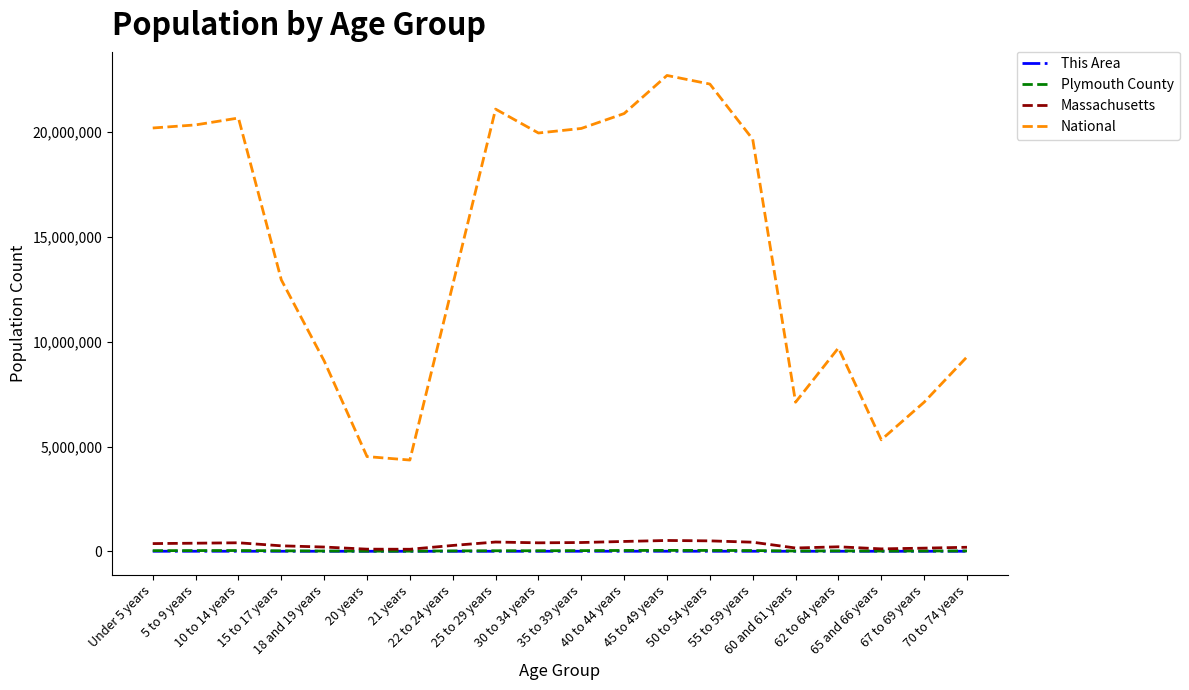

Which series has the largest total across all categories?

National